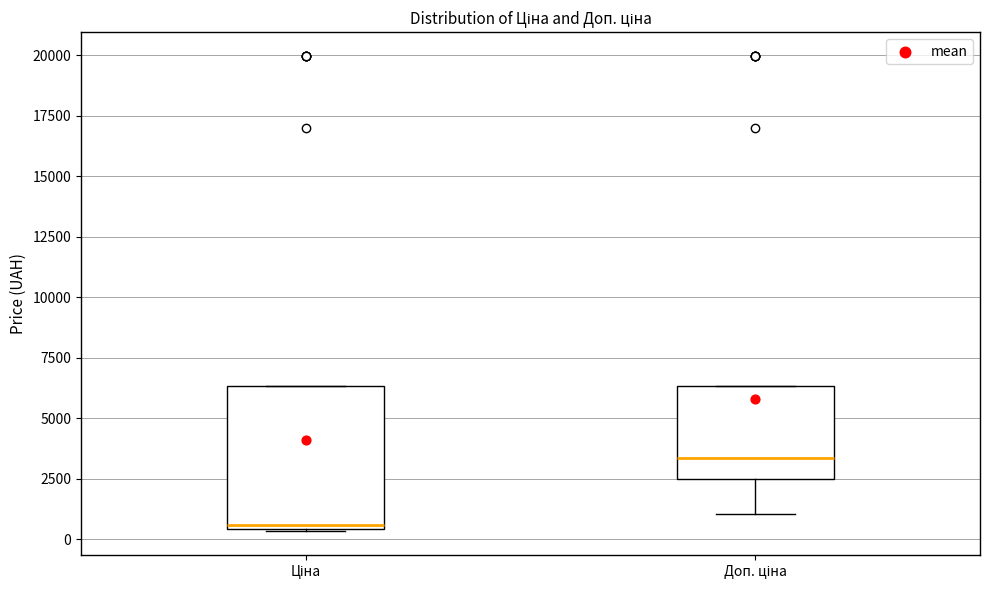

Reading left to right, transcribe this box plot: for each box, give where its median line is, the range the box spans, and where its two whiskers end, as read against the y-axis. The values are not printed on the chart, so give them approximately, as read against the axis.

Ціна: median 500 (just above the box's lower edge), box 500 to 6500, whiskers 500 to 6500
Доп. ціна: median 3500, box 2500 to 6500, whiskers 1000 to 6500